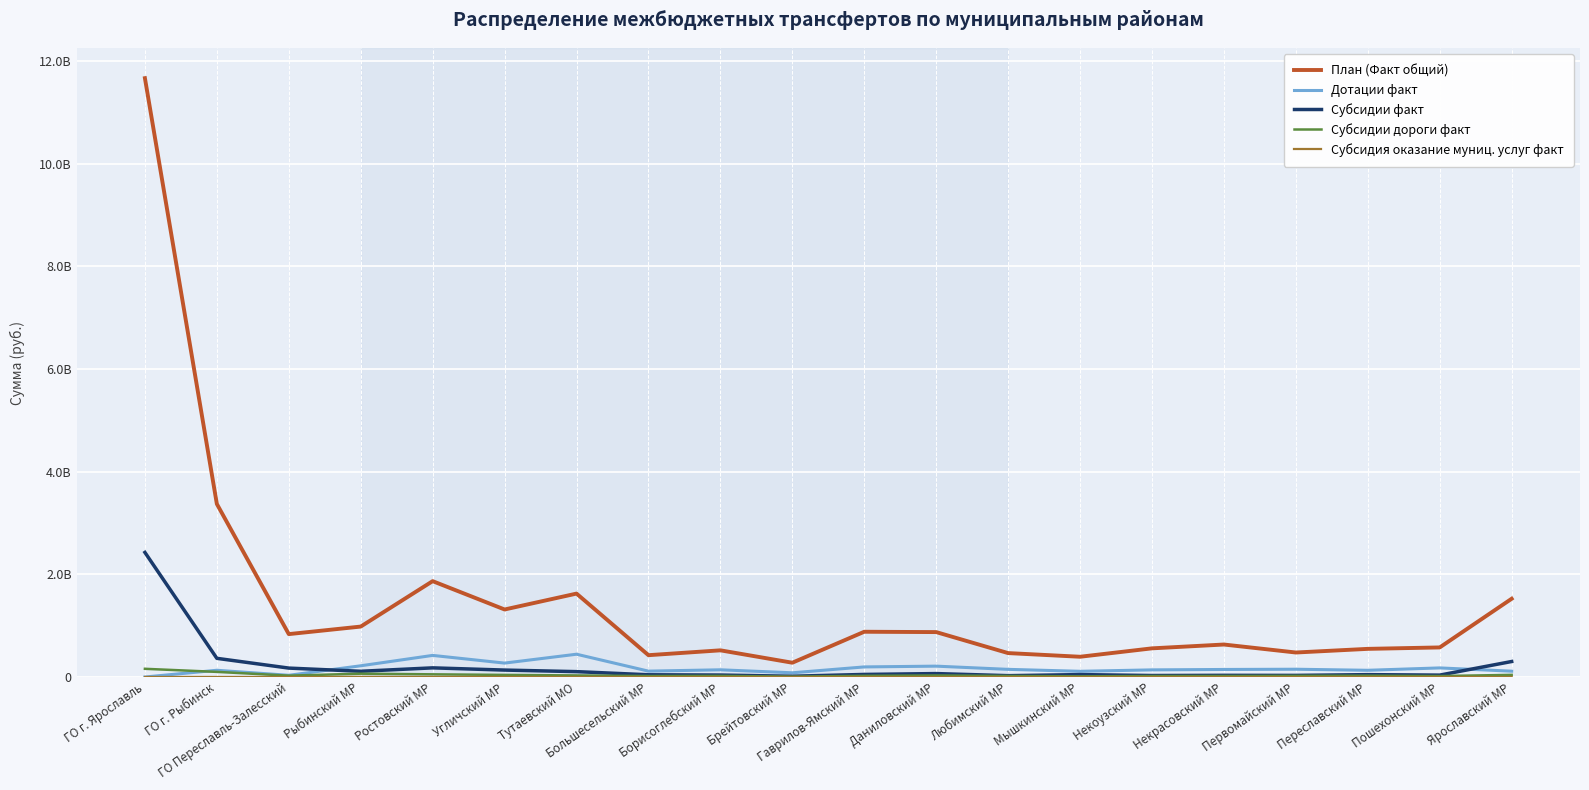

What is the difference between the second highest and second lowest values in the Субсидии дороги факт series?

87192814.0